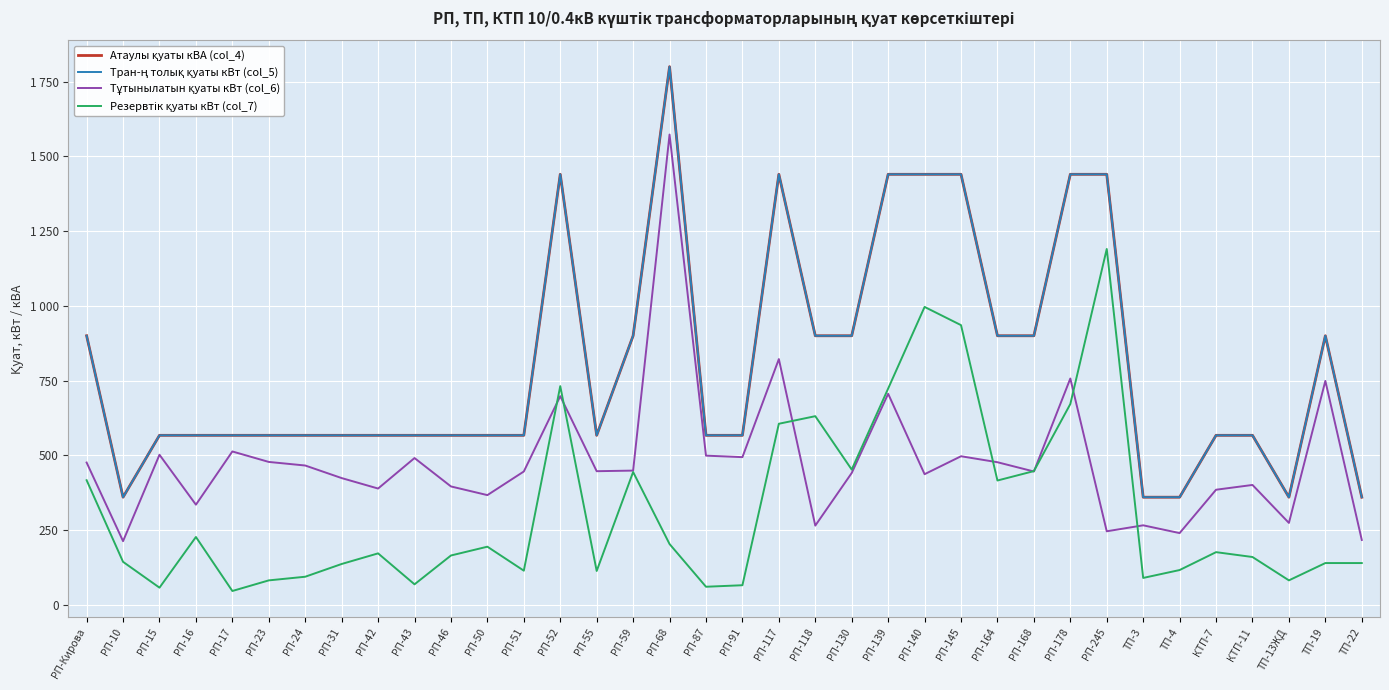

True or false: Тран-ң толық қуаты кВт (col_5) has a value of 567.0 at РП-91.

True